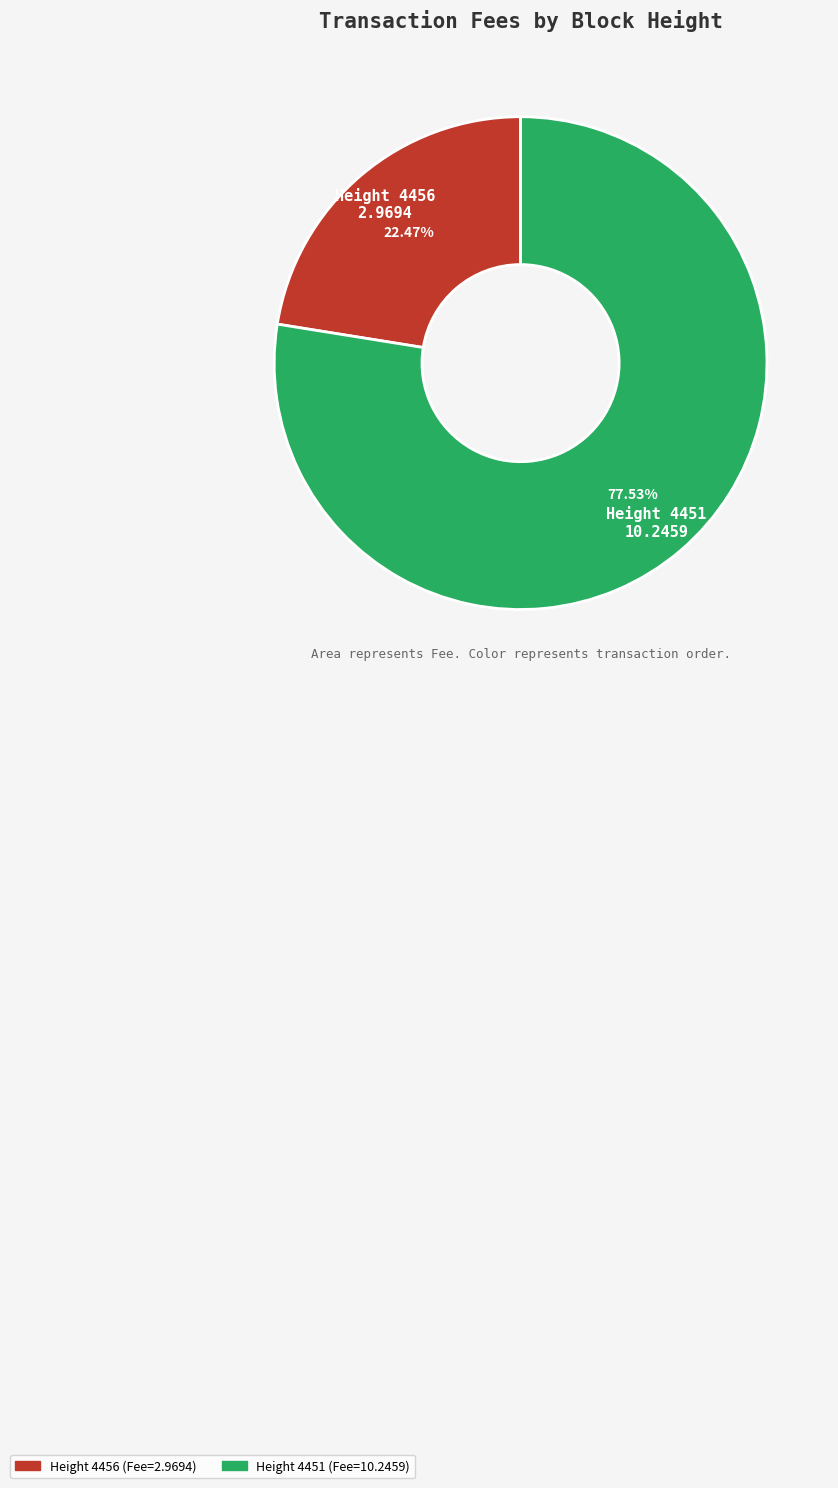

Count the number of slices in the pie.

2